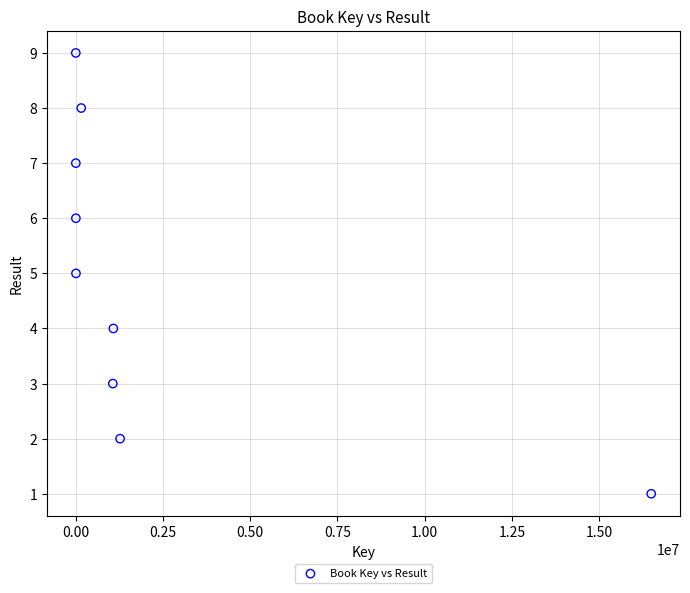

What is the average Y value?

5